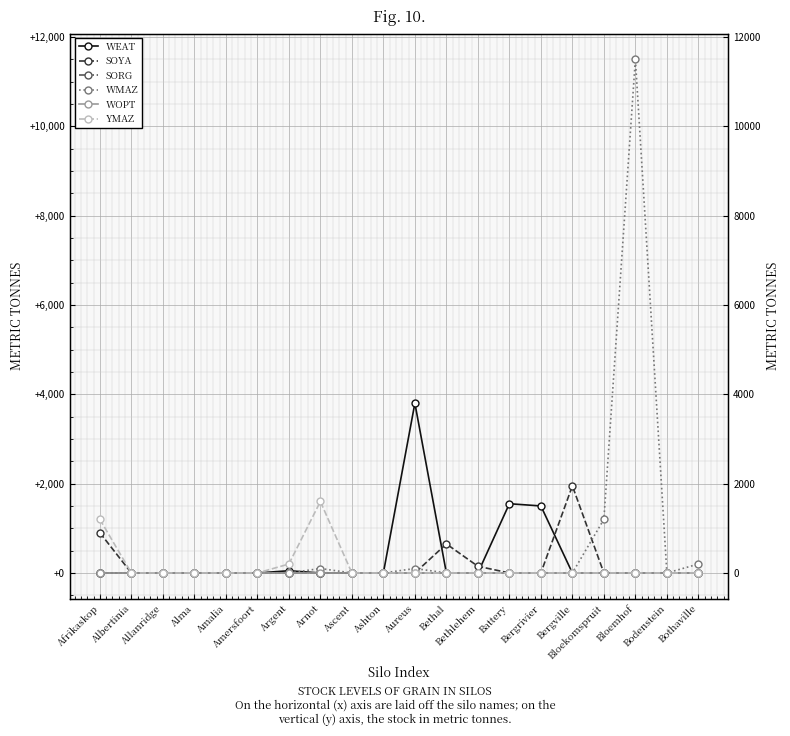

Which category has the lowest value in the SOYA series?

Albertinia